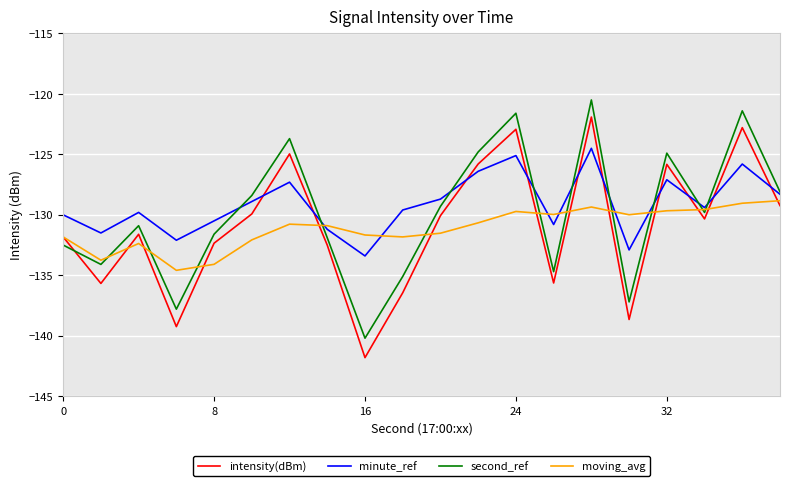

What is the highest value of the second_ref series?

-120.5